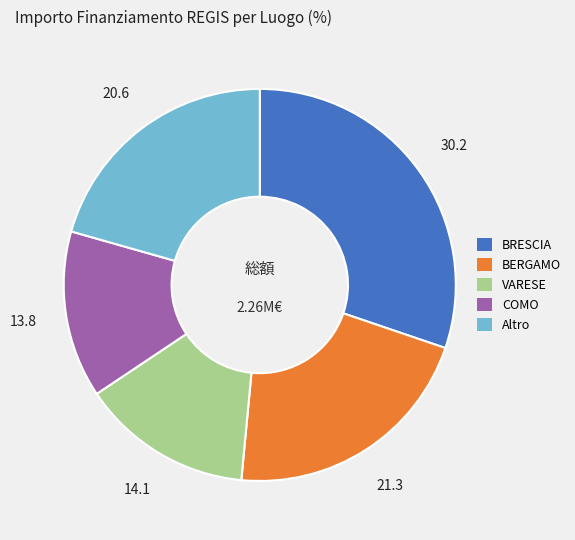

Is there any slice that represents more than half of the pie?

No